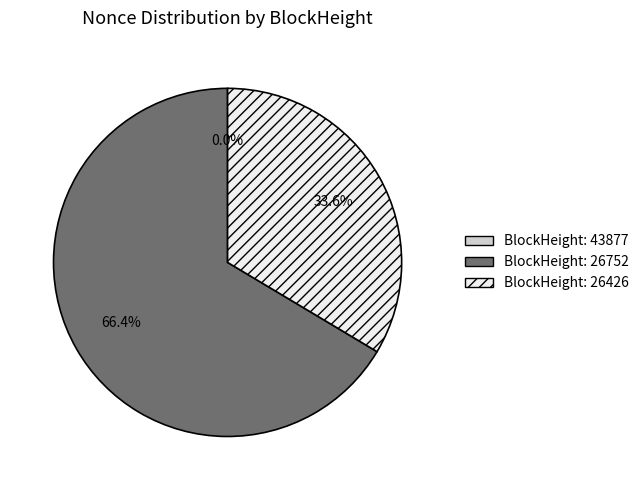

Which category has the biggest portion of the pie?

26752